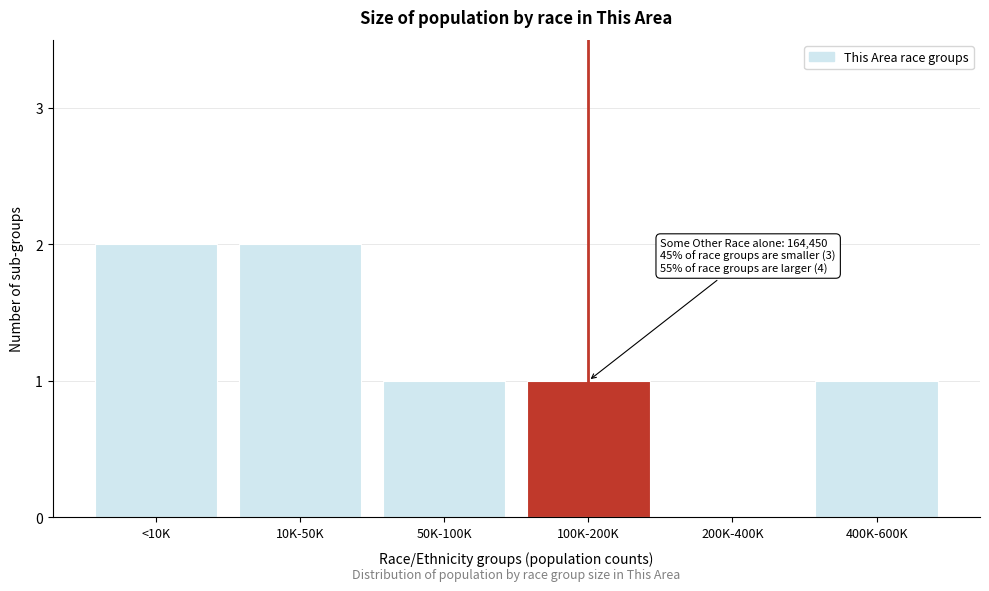

Reading right to left, extract all data points from this chart.

400K-600K=1	200K-400K=0	100K-200K=1	50K-100K=1	10K-50K=2	<10K=2